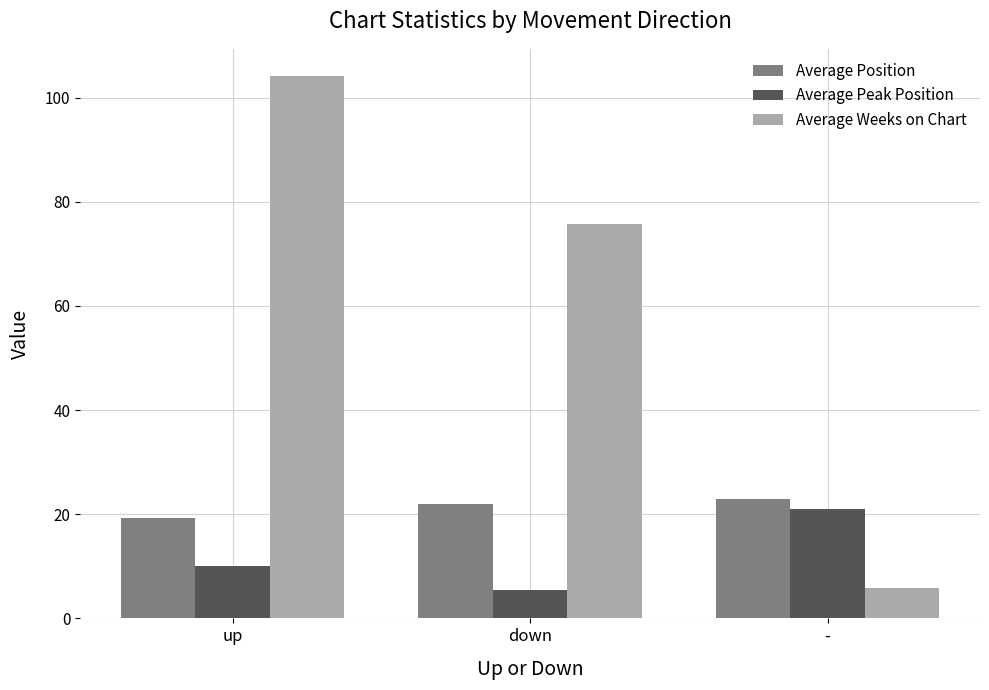

What position from the right is up?

3